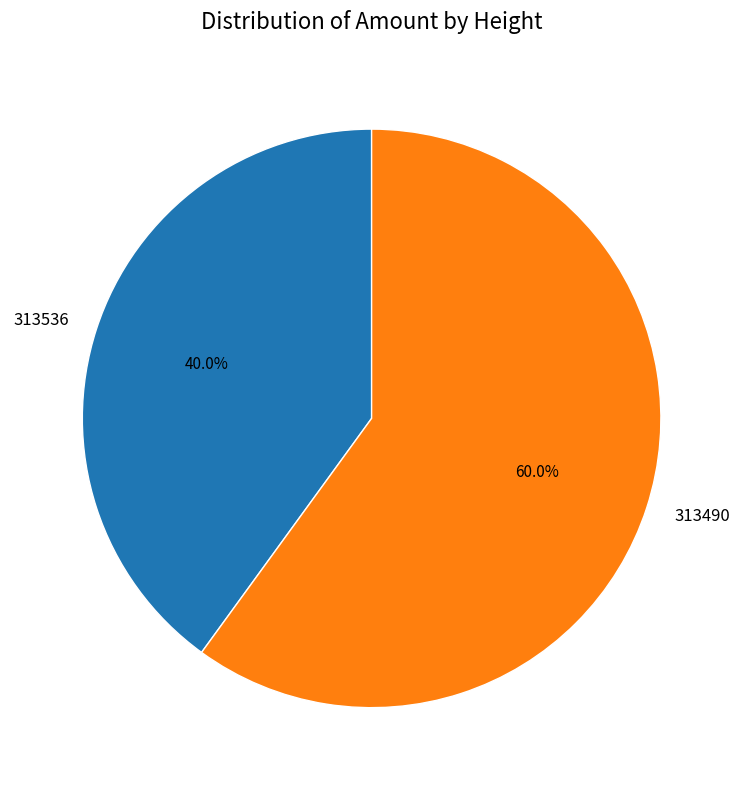

What percentage do 313536 and 313490 together represent?

100.0%